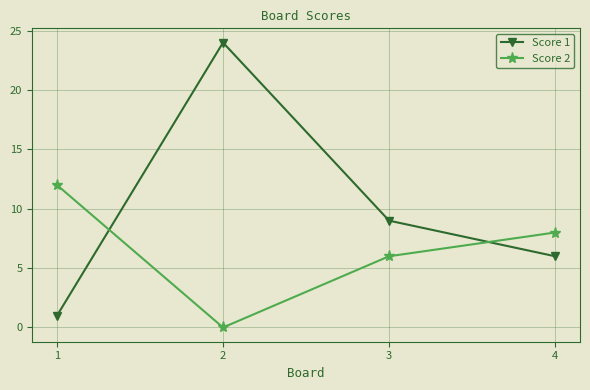

Read the Score 2 value at 4.

8